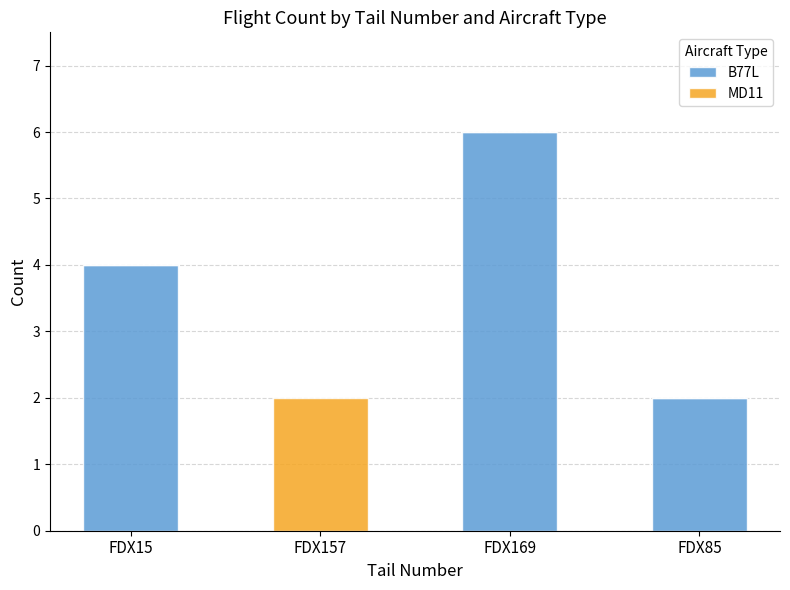

Which category has the highest value in the B77L series?

FDX169